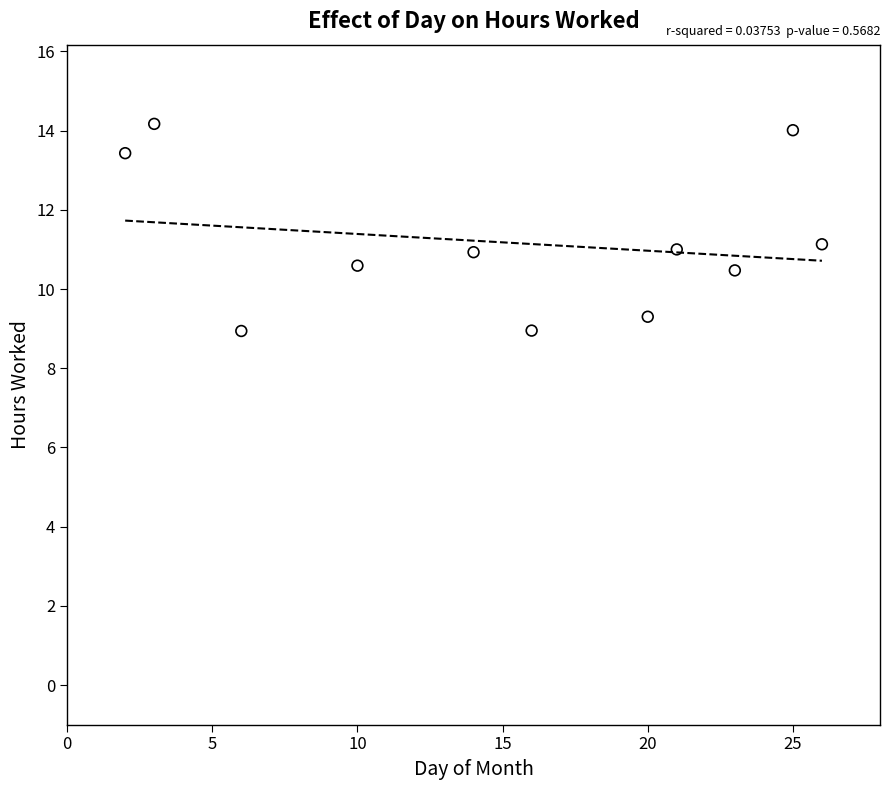

What is the range of Y values (max minus min)?

5.2